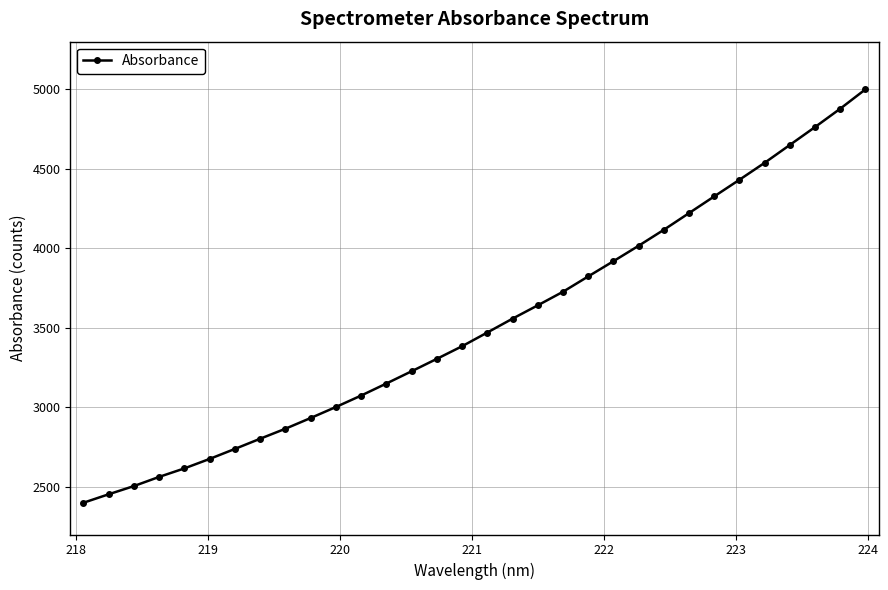

What is the difference between the maximum and minimum values?

2601.4